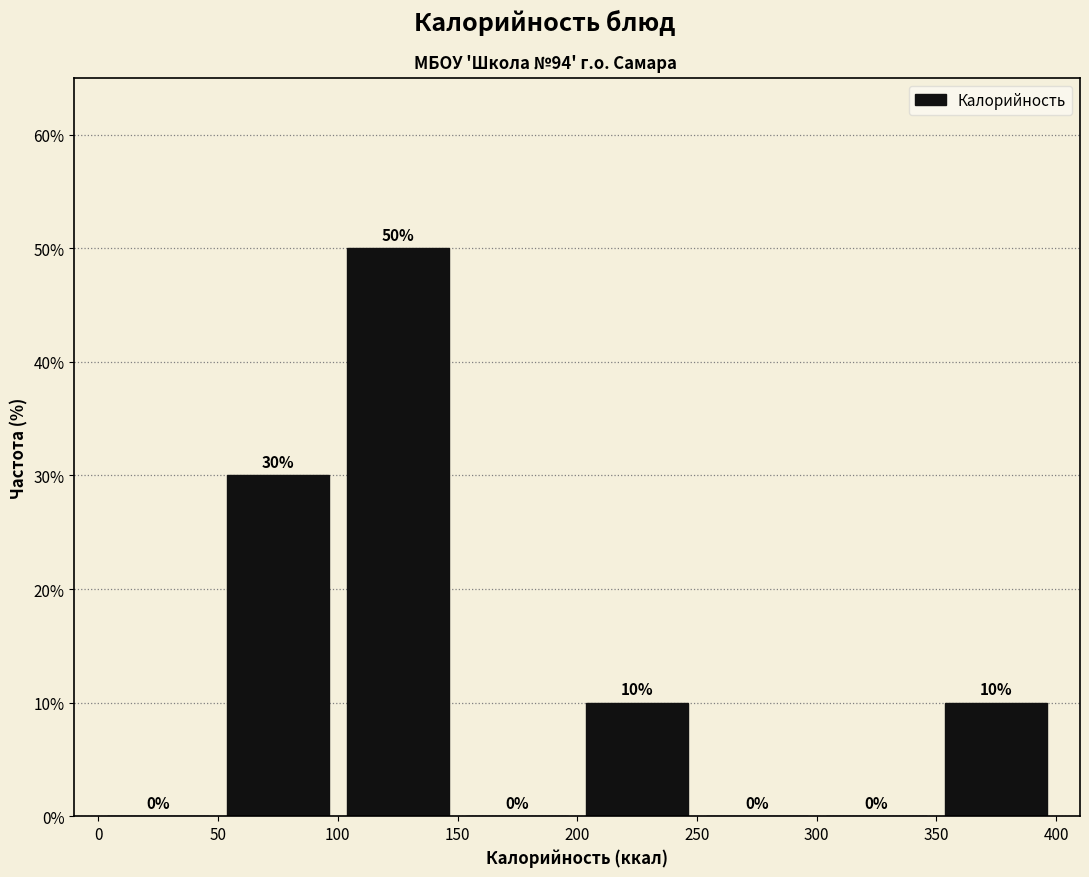

Reading left to right, transcribe this chart: for each bar, give the range it covers on the x-axis and its height.

0 to 50: 0
50 to 100: 30
100 to 150: 50
150 to 200: 0
200 to 250: 10
250 to 300: 0
300 to 350: 0
350 to 400: 10